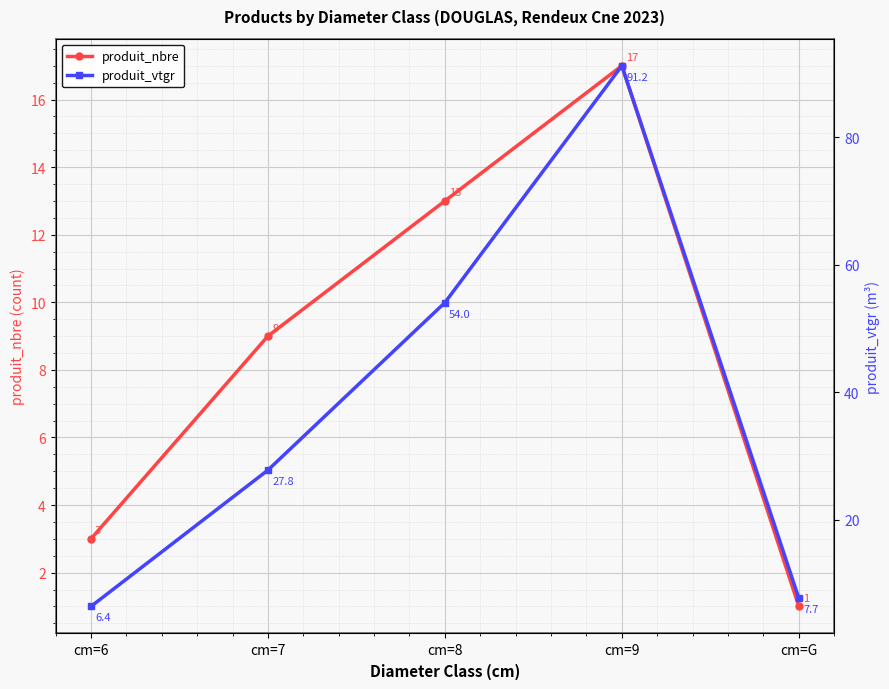

Rank the series by their maximum value, from highest to lowest.

produit_vtgr, produit_nbre